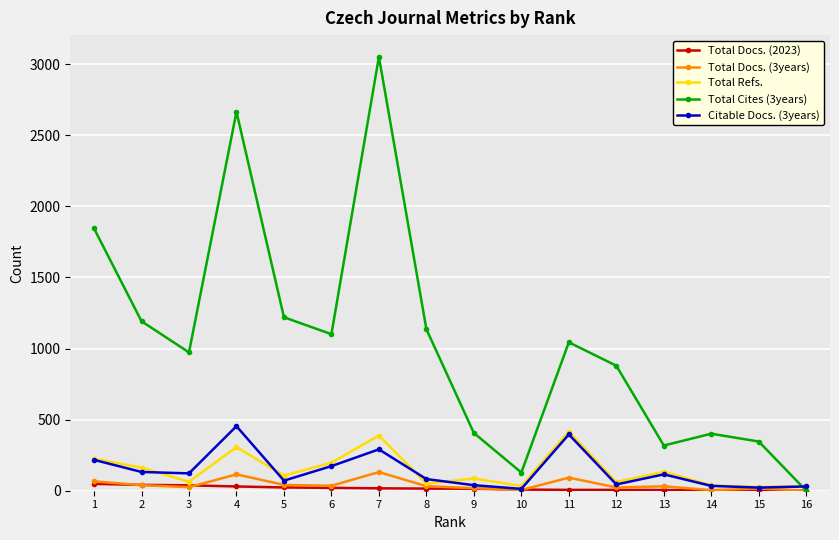

The value of Total Refs. at 9 is 86. True or false?

True